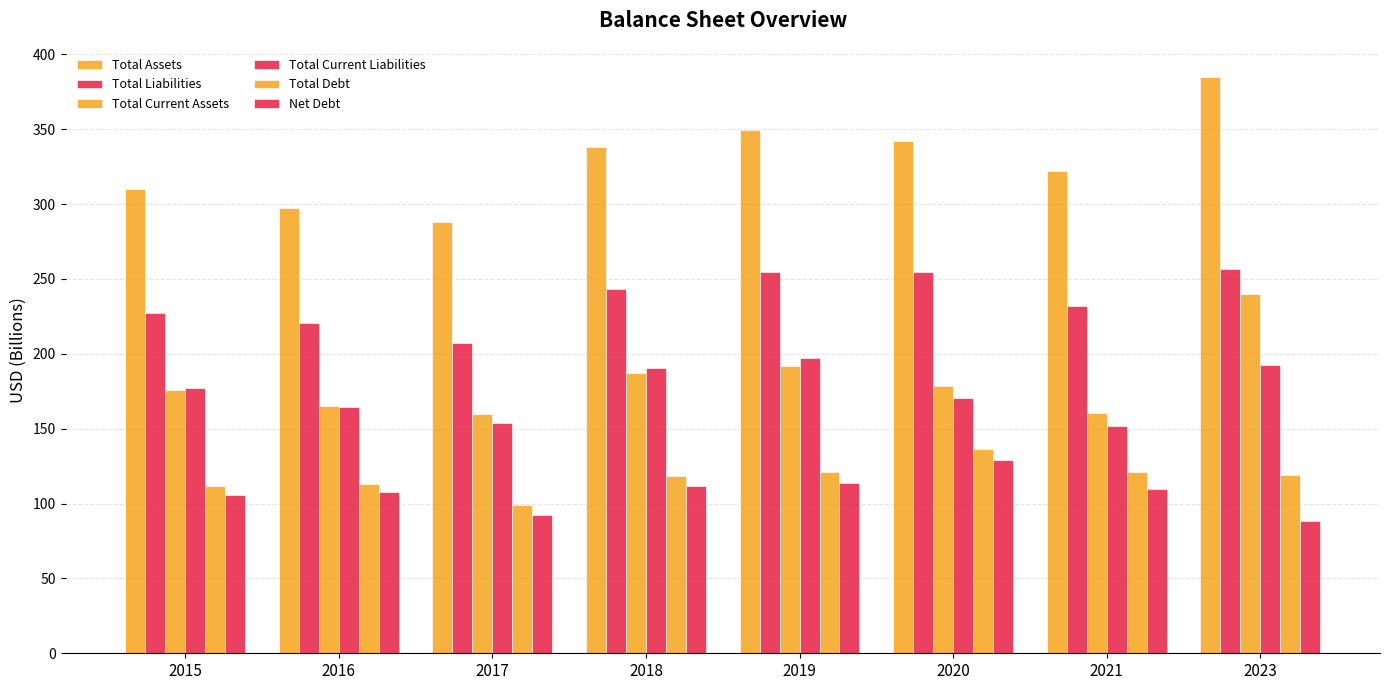

Which category has the highest value across all series?

2023